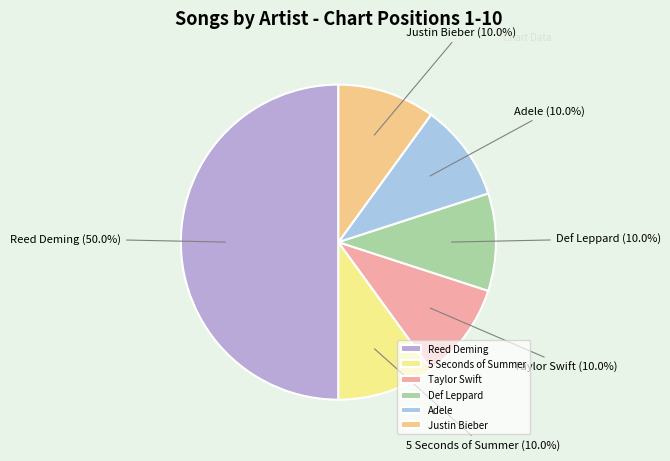

Count the number of slices in the pie.

6